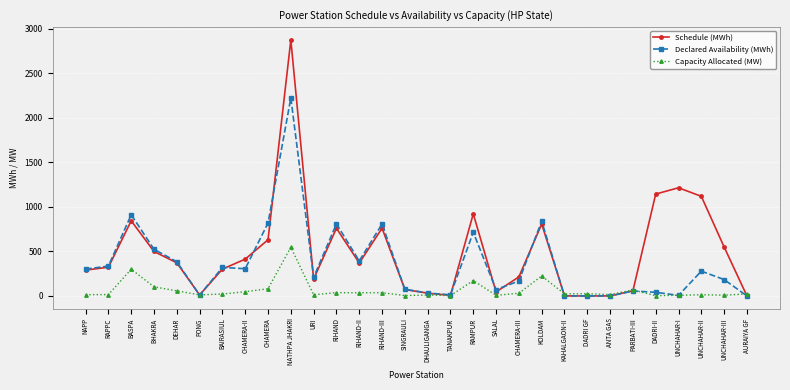

Is the value of Declared Availability (MWh) at KOLDAM greater than the value of Schedule (MWh) at SINGRAULI?

Yes